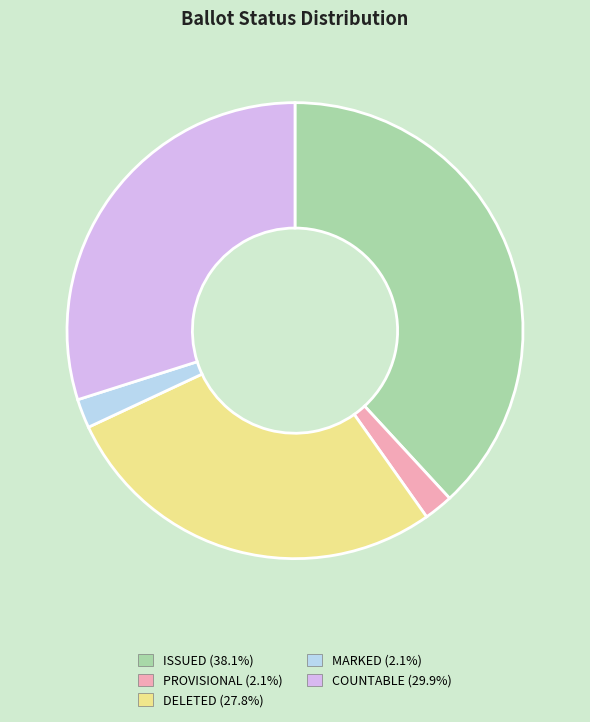

Is there any slice that represents more than half of the pie?

No